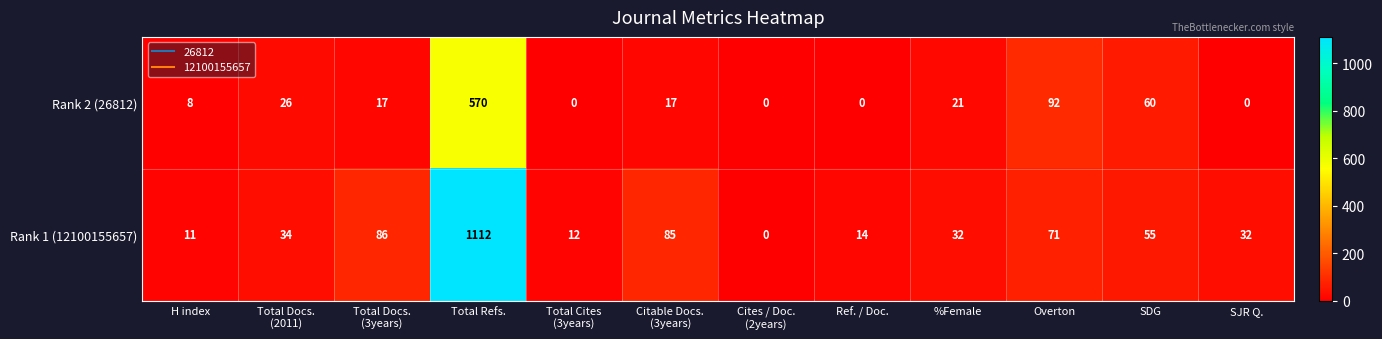

Reading left to right, list all the values displayed in this chart.

Rank 2 (26812): 8	26	17	570	0	17	0	0	21	92	60	0
Rank 1 (12100155657): 11	34	86	1112	12	85	0	14	32	71	55	32